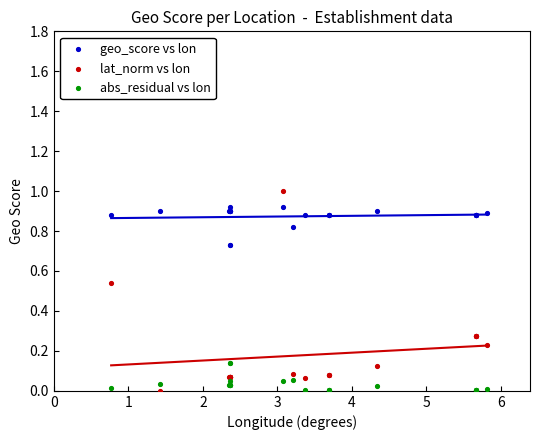

Which series contains the highest Y value?

lat_norm vs lon